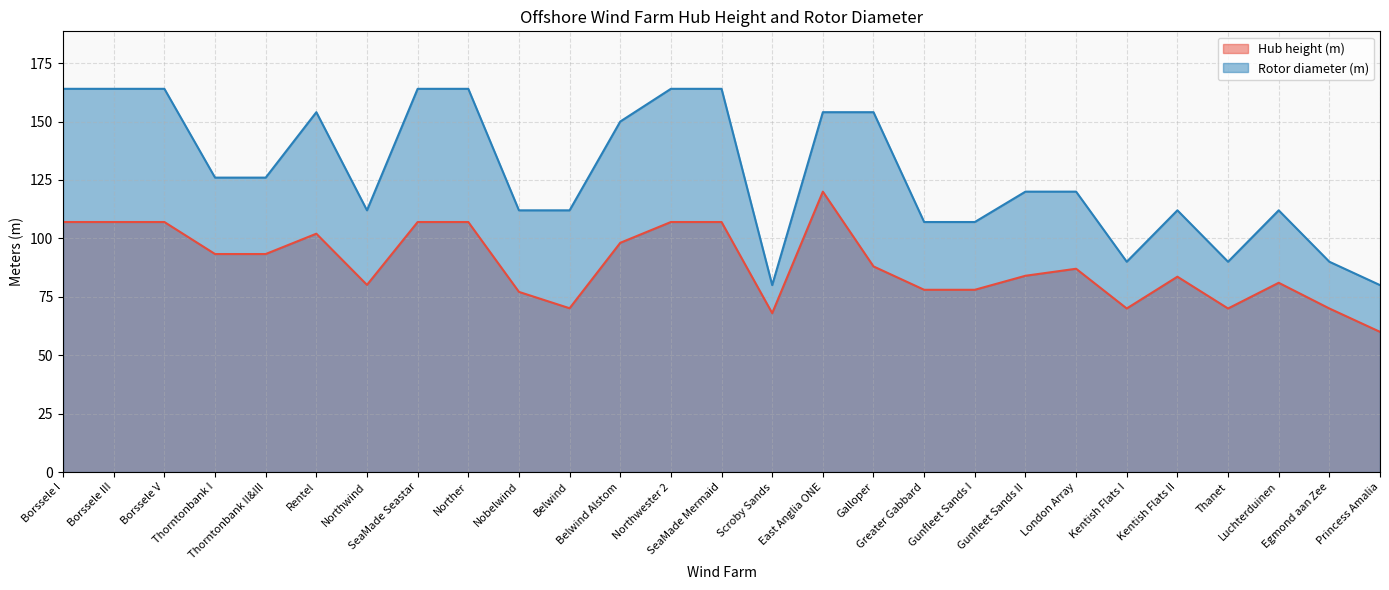

Between East Anglia ONE and Gunfleet Sands II, which series saw the biggest shift?

Hub height (m)